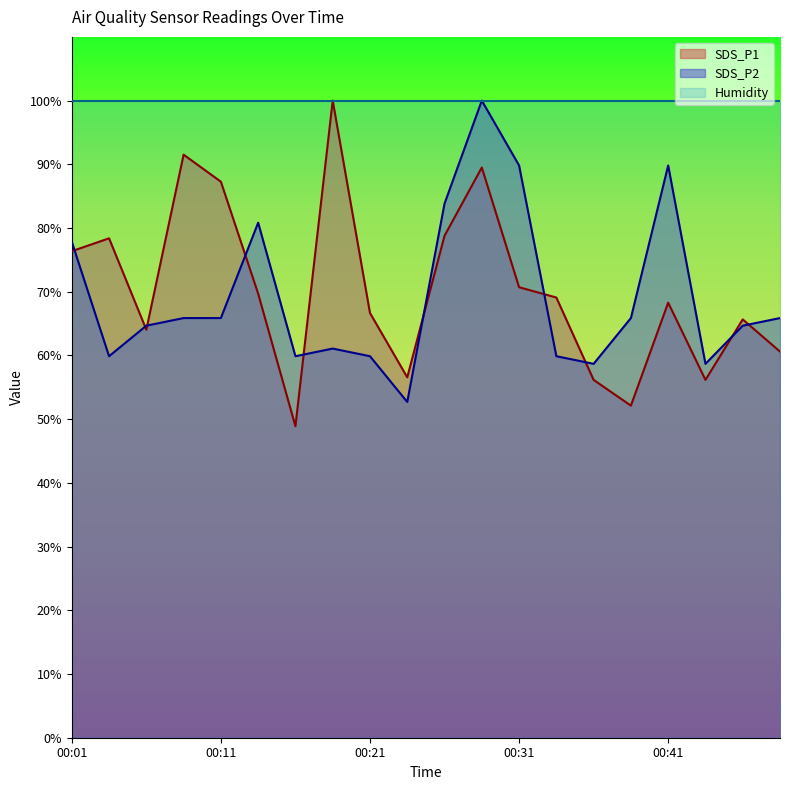

Reading right to left, what are all the values shown in this chart?

SDS_P1: 60.6	65.7	56.2	68.3	52.1	56.2	69.1	70.7	89.5	78.8	56.6	66.7	100.0	48.9	69.7	87.3	91.5	64.0	78.4	76.4
SDS_P2: 65.9	64.7	58.7	89.8	65.9	58.7	59.9	89.8	100.0	83.8	52.7	59.9	61.1	59.9	80.8	65.9	65.9	64.7	59.9	77.8